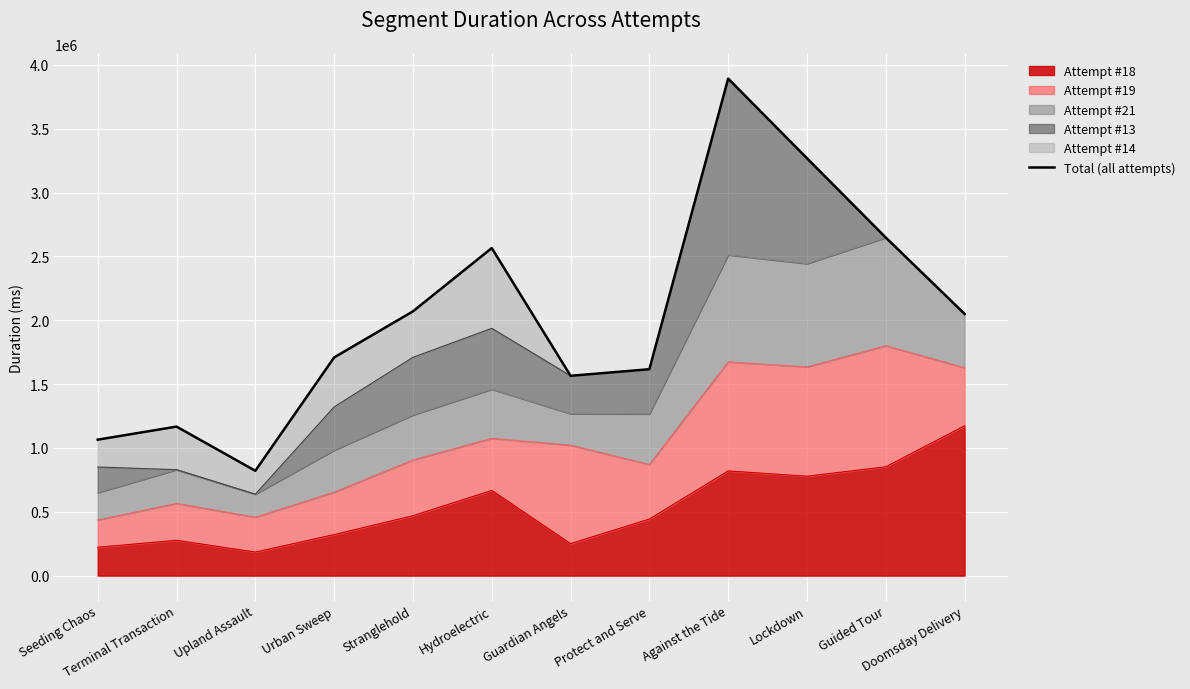

Rank the categories by value from lowest to highest.

Upland Assault, Seeding Chaos, Terminal Transaction, Guardian Angels, Protect and Serve, Urban Sweep, Doomsday Delivery, Stranglehold, Hydroelectric, Guided Tour, Lockdown, Against the Tide